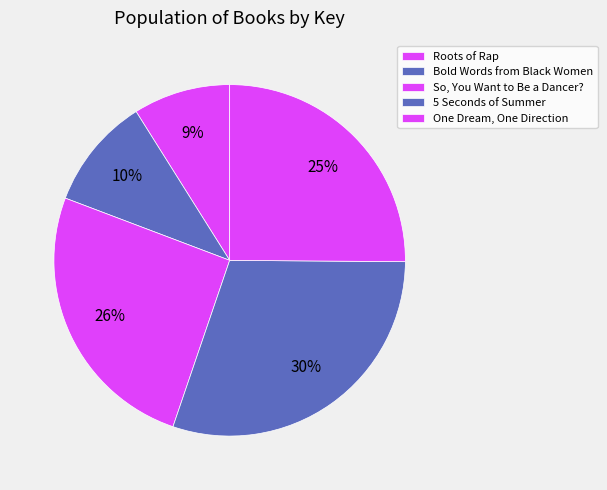

Does Roots of Rap account for over 50% of the chart?

No